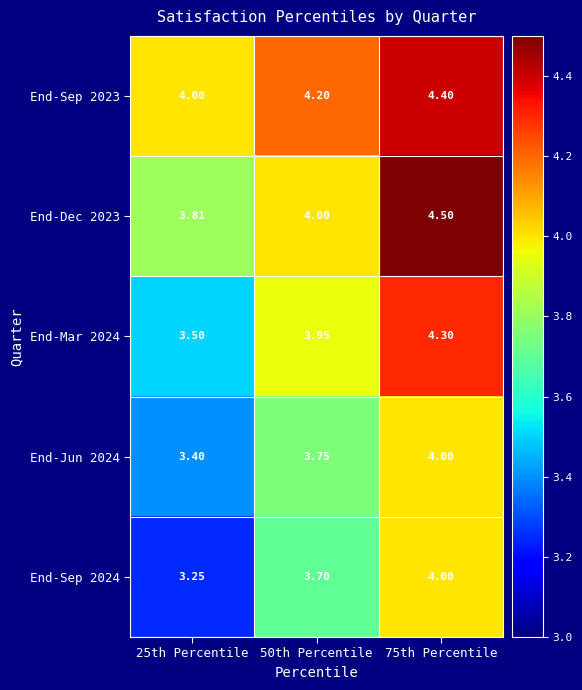

Is the value of End-Sep 2023 at 25th Percentile greater than the value of End-Jun 2024 at 25th Percentile?

Yes